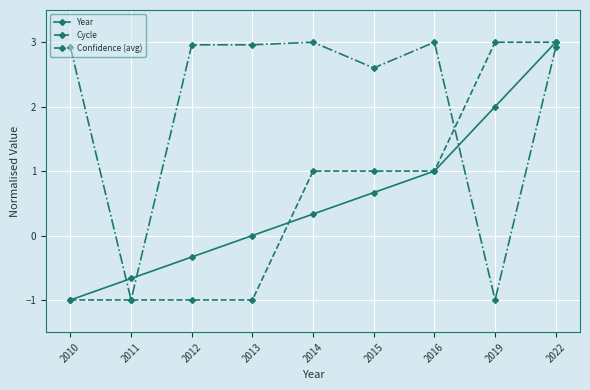

What is the difference between the second highest and minimum values in the Confidence (avg) series?

4.0